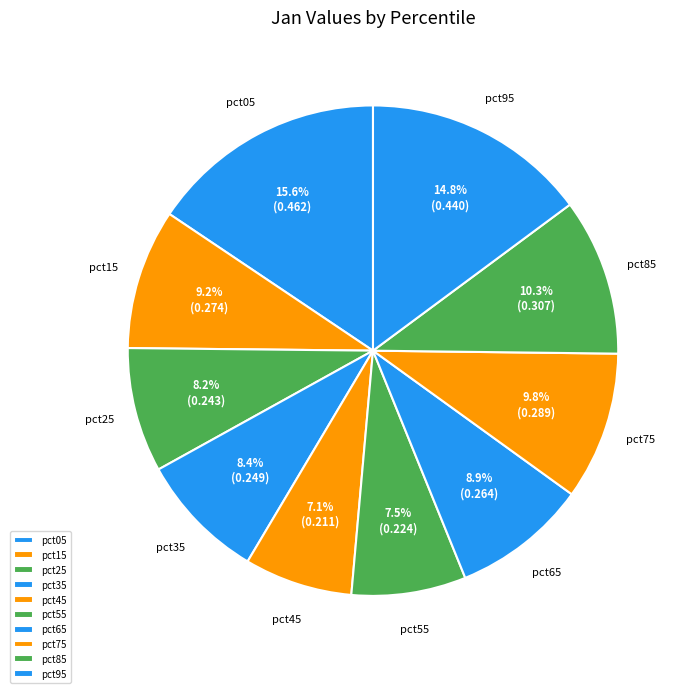

To the nearest percent, what portion does pct95 represent?

15%